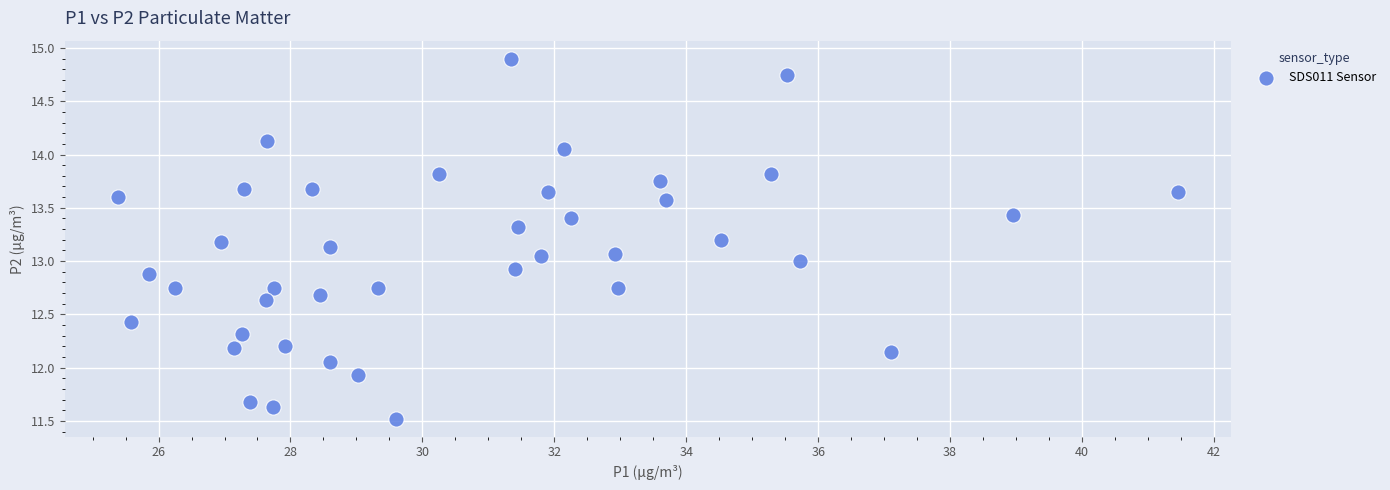

What is the range of Y values (max minus min)?

3.4